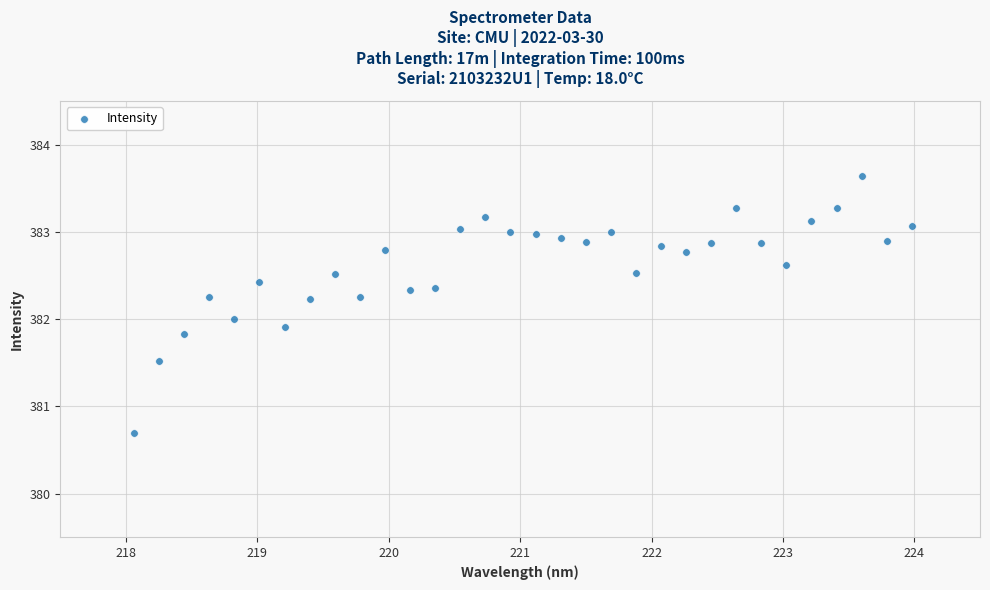

What is the range of Y values (max minus min)?

2.9